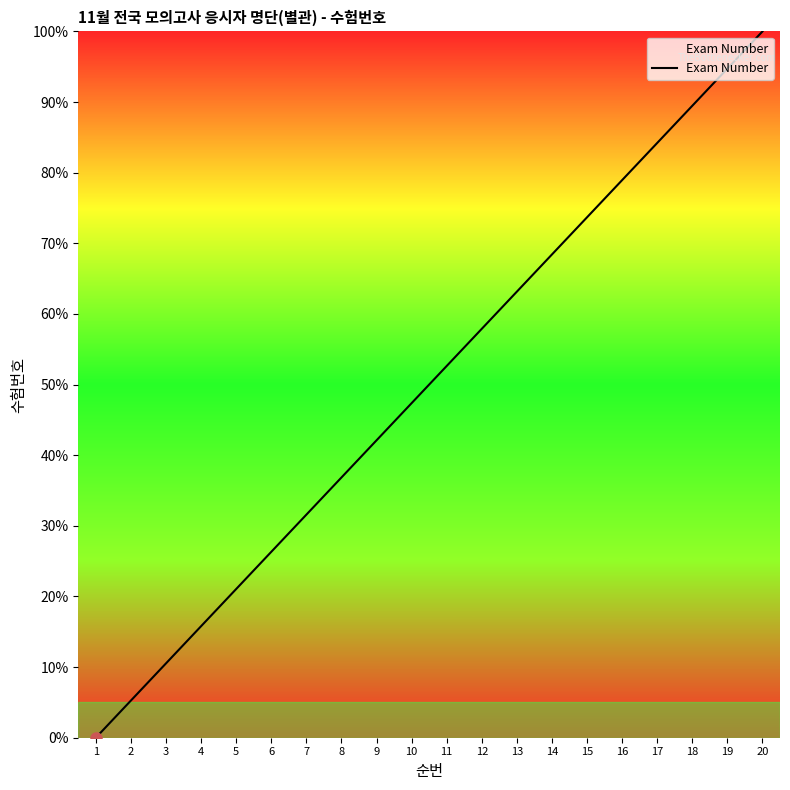

How many lines are shown in the chart?

1